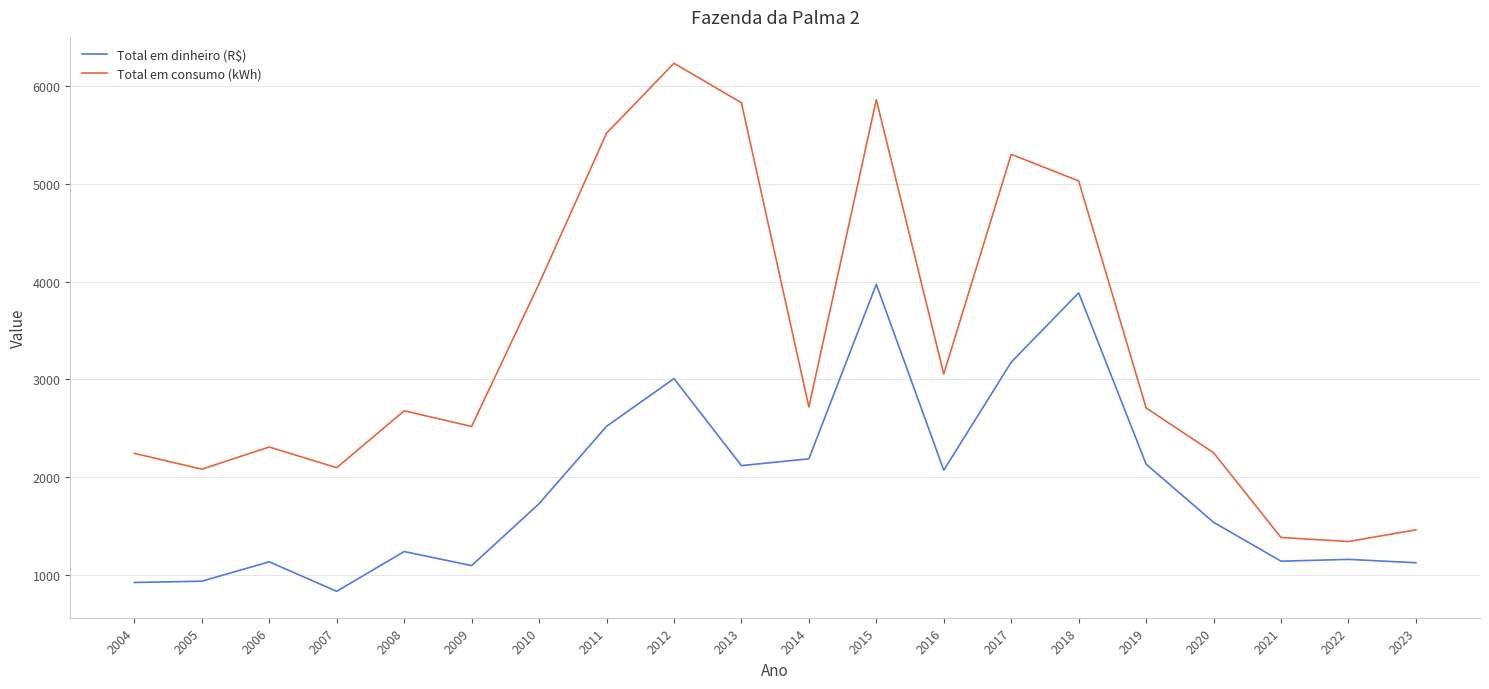

What is the spread (max minus min) of values at 2005?

1144.7